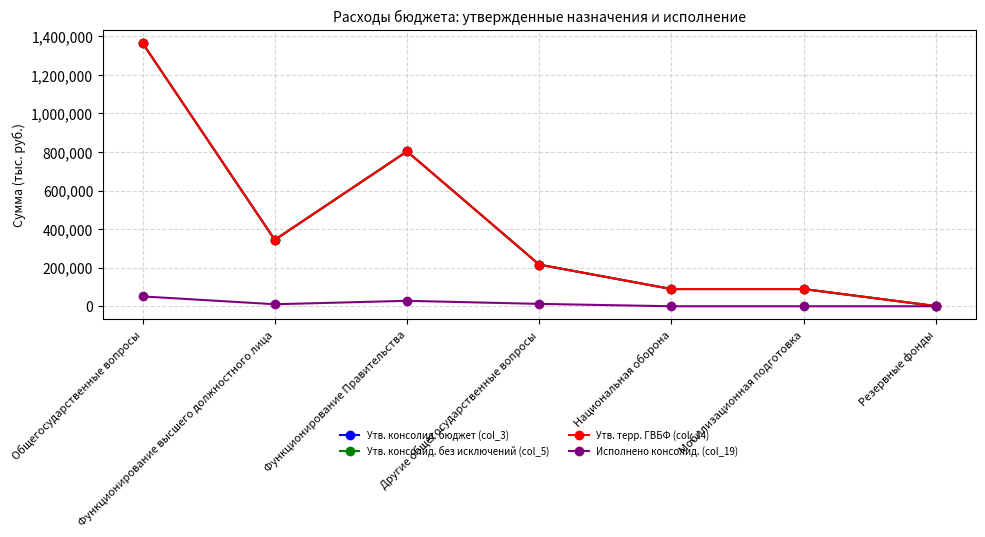

What is the difference between the Утв. консолид. без исключений (col_5) values at Другие общегосударственные вопросы and Национальная оборона?

126733.0